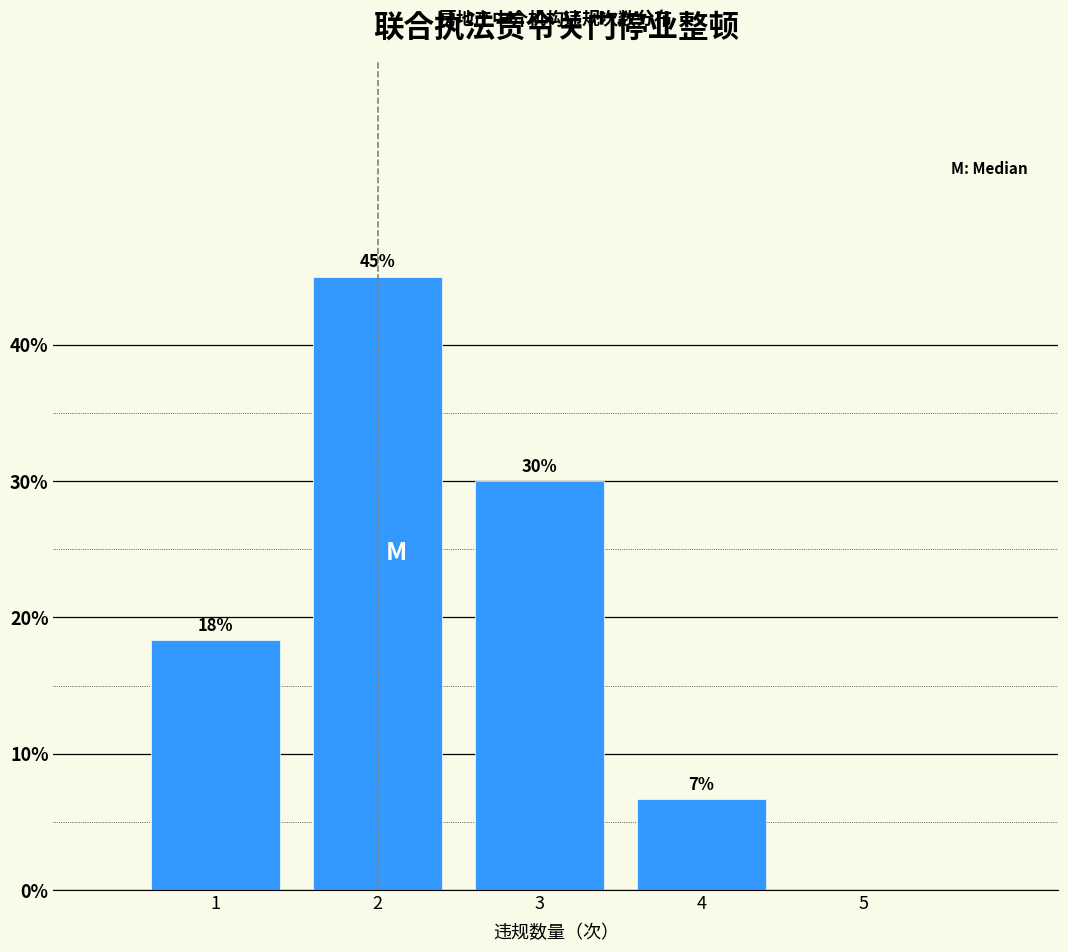

Over which range of the x-axis is the bar tallest?

1.5 to 2.5